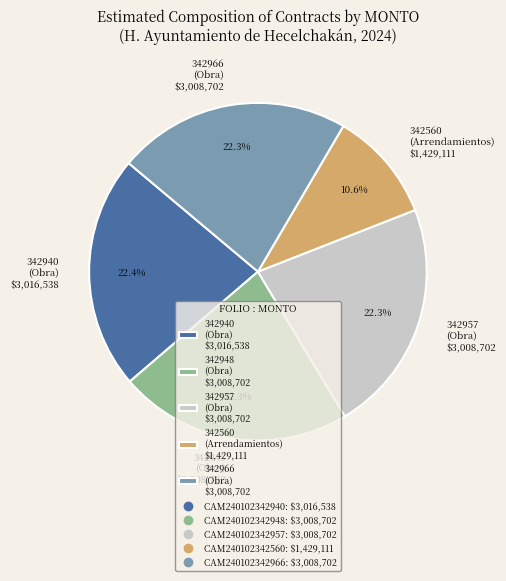

How many segments does this pie chart have?

5